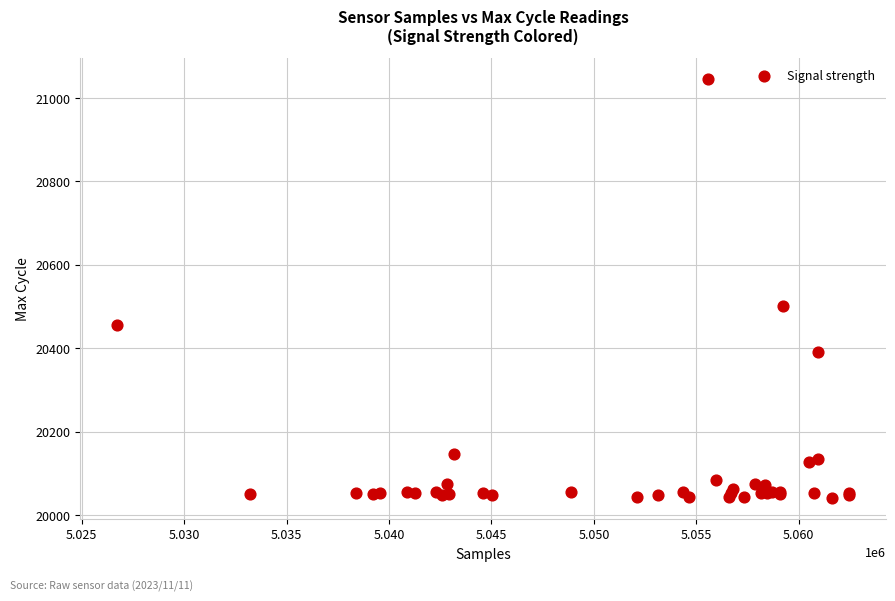

What Y value in the scatter plot is closest to 20543?

20502